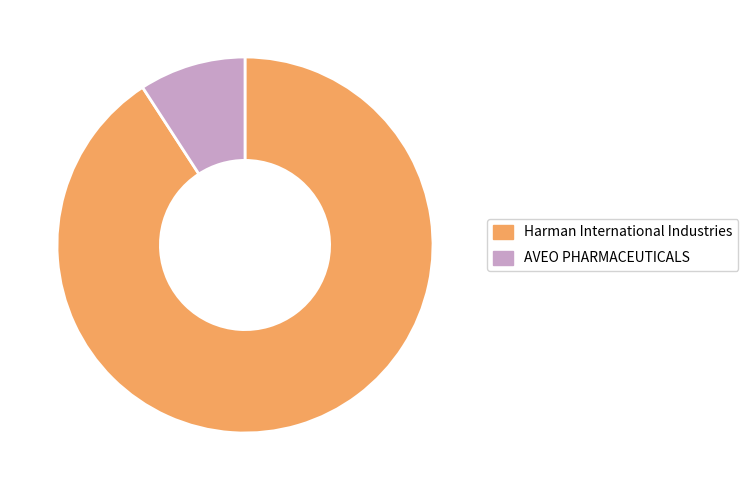

Is it true that AVEO PHARMACEUTICALS is 9% of the pie?

True